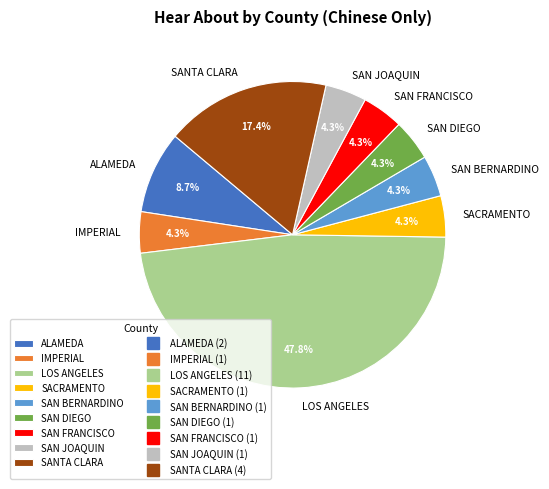

To the nearest percent, what portion does SACRAMENTO represent?

4%